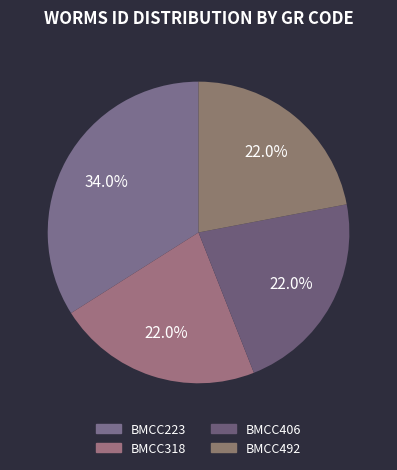

Is the sum of BMCC406 and BMCC318 greater than half?

No